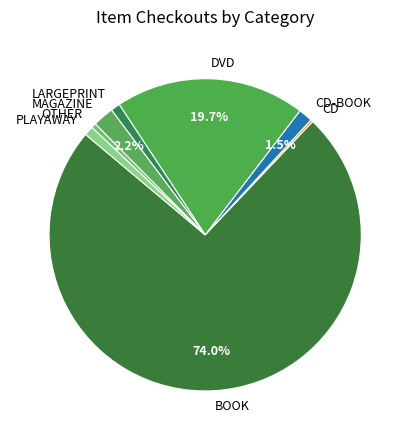

Does PLAYAWAY represent more than half of the total?

No